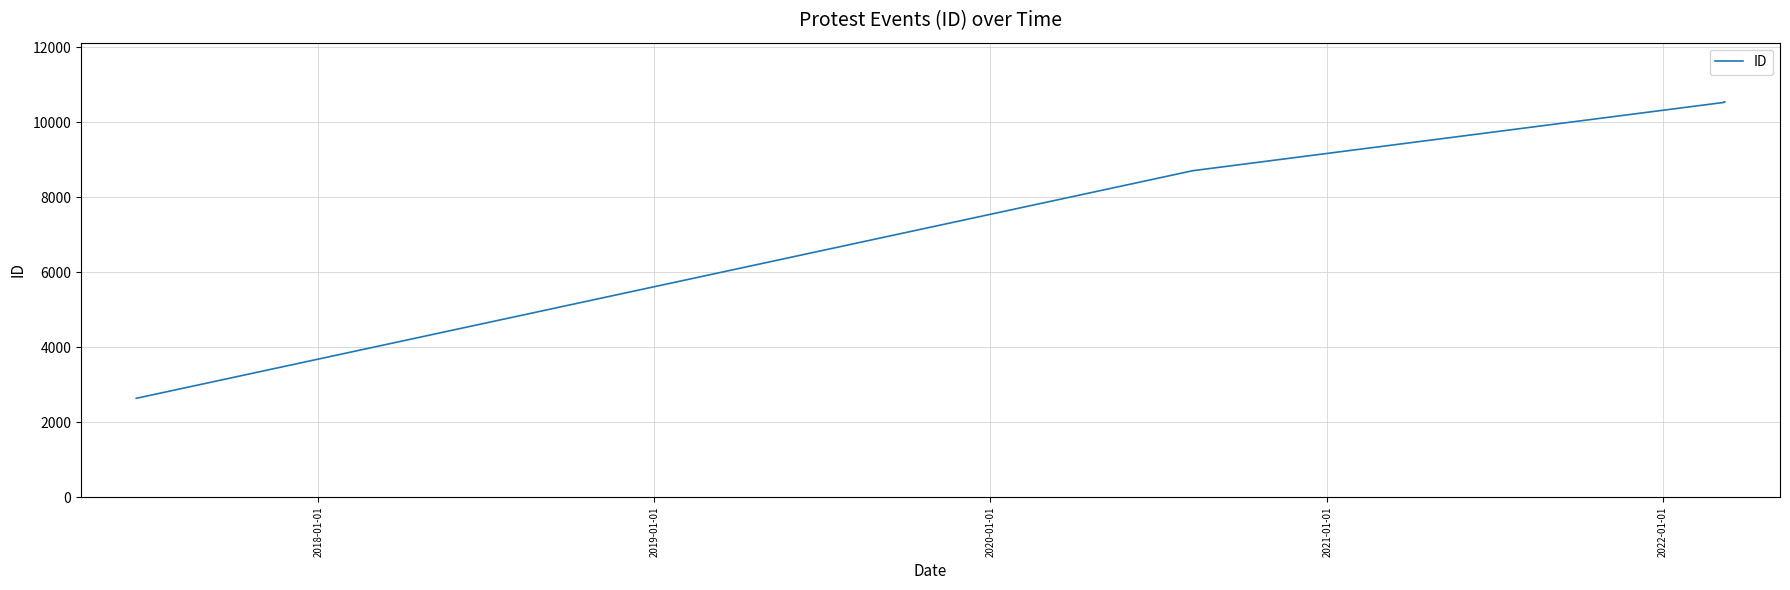

How many data points are less than 10536?

3